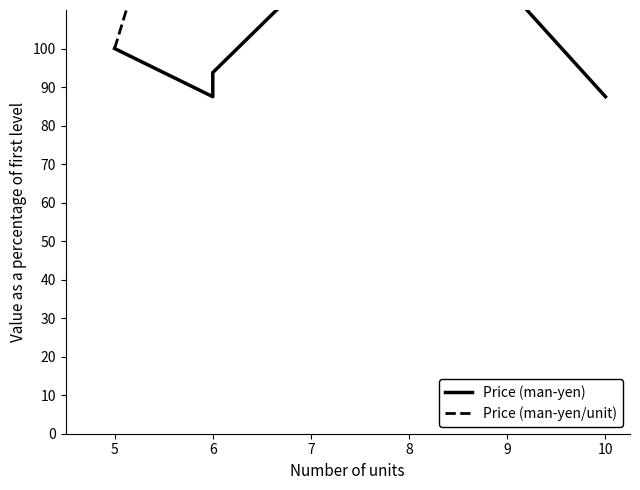

What is the sum of all Price (man-yen/unit) values?

761.0